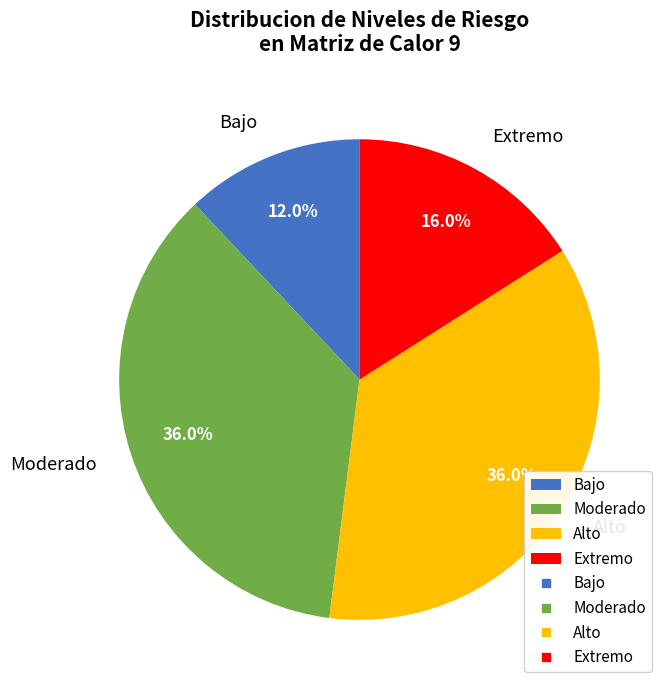

What percentage is the Bajo slice, to the nearest percent?

12%